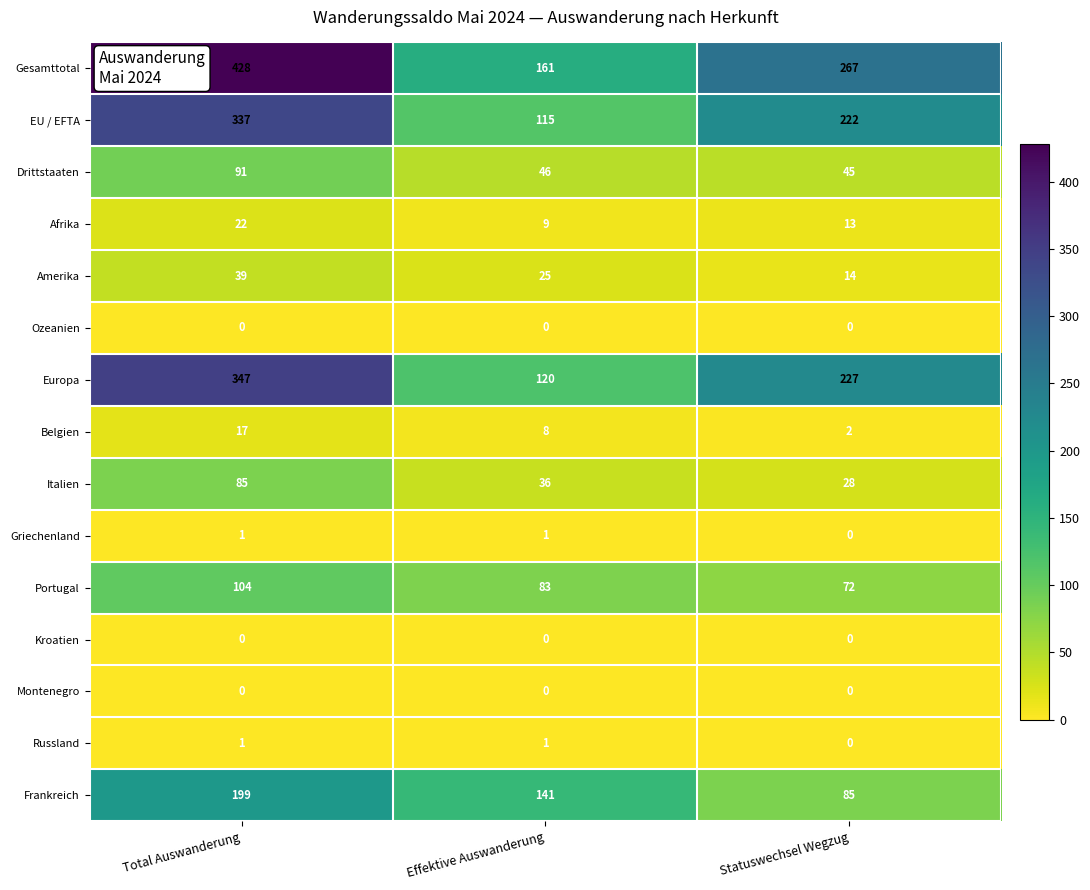

At which label does Belgien first exceed 8?

Total Auswanderung